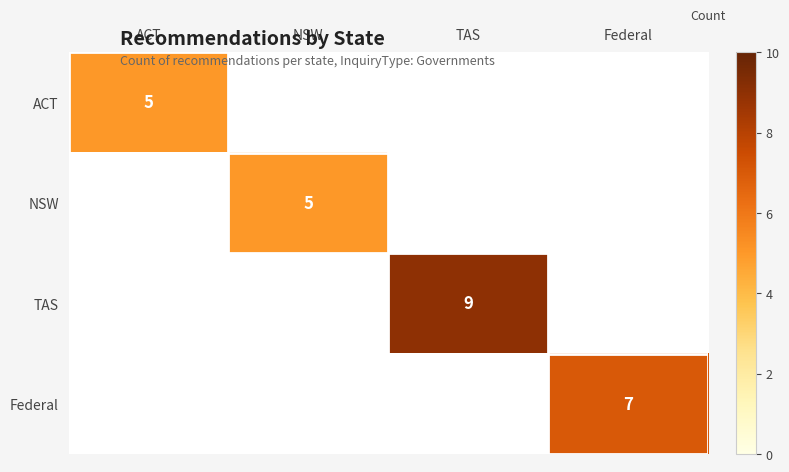

True or false: ACT has a value of 6.6 at ACT.

False